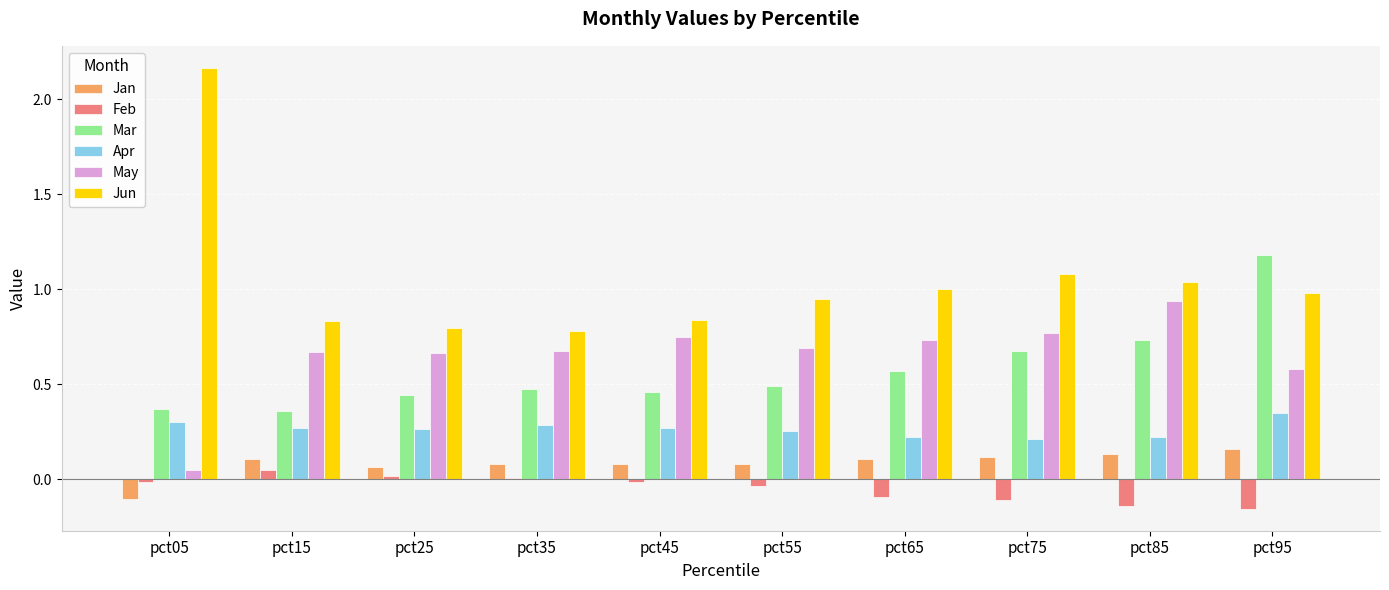

What is the sum of all Jun values?

10.5